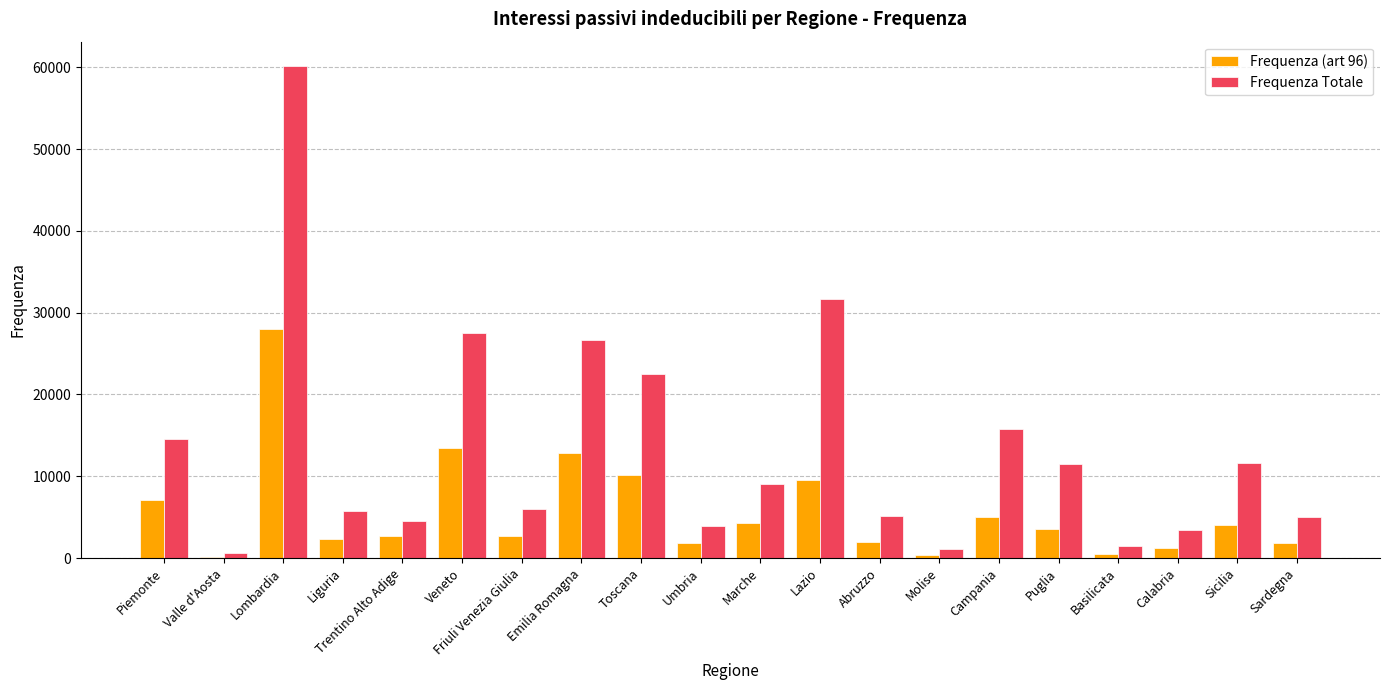

Is the value of Frequenza Totale at Campania greater than the value of Frequenza (art 96) at Marche?

Yes